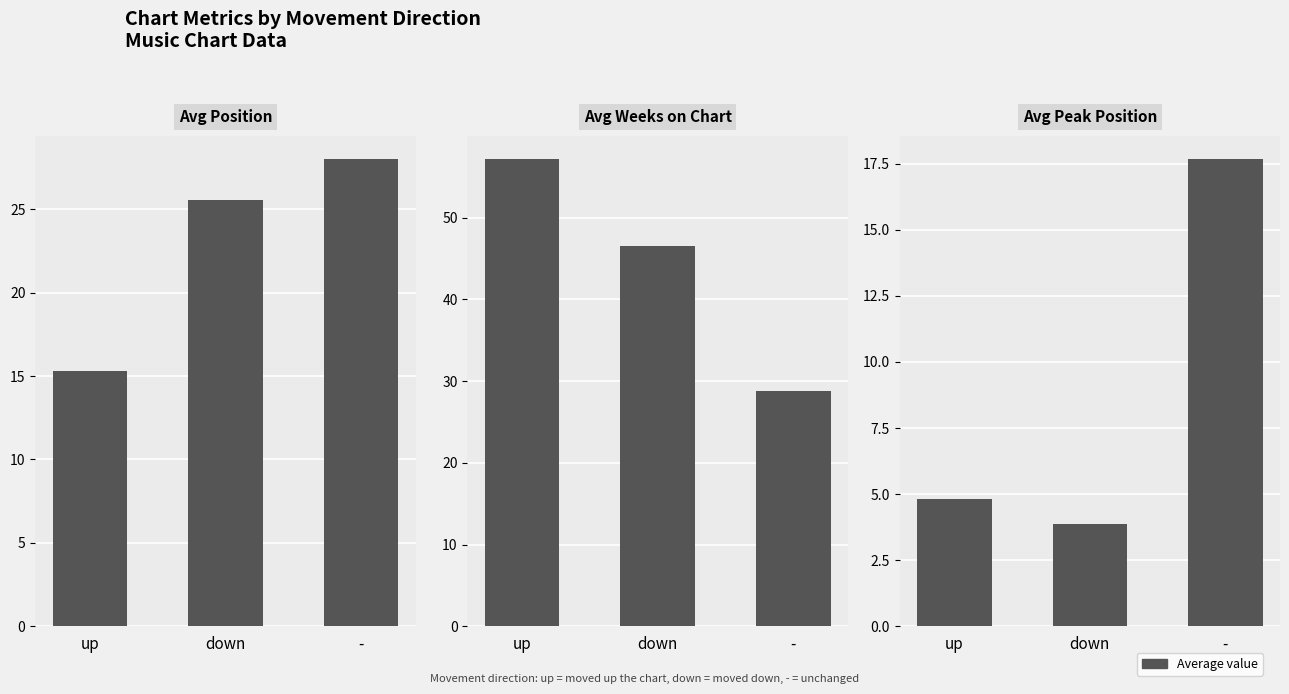

What position from the left is up?

1